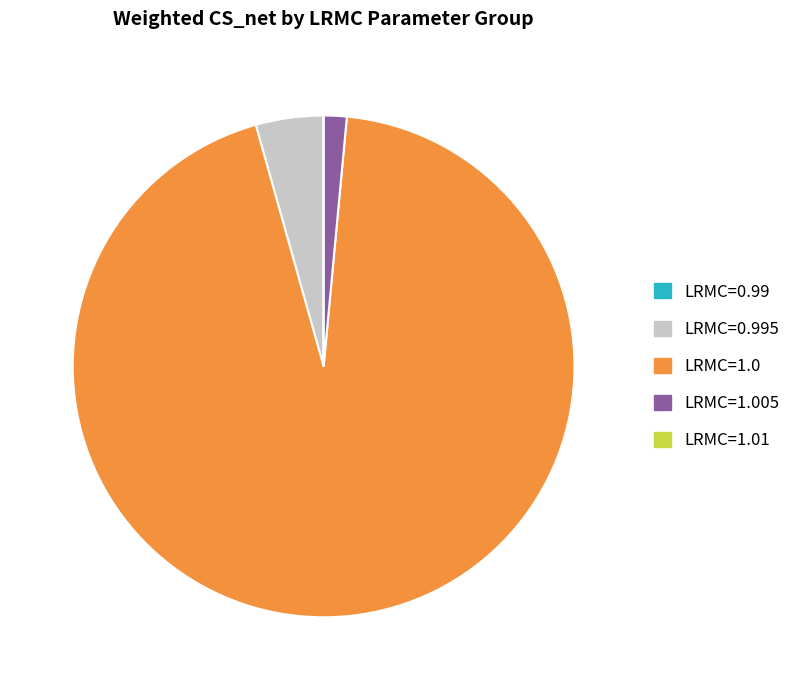

Does any single category account for the majority?

Yes